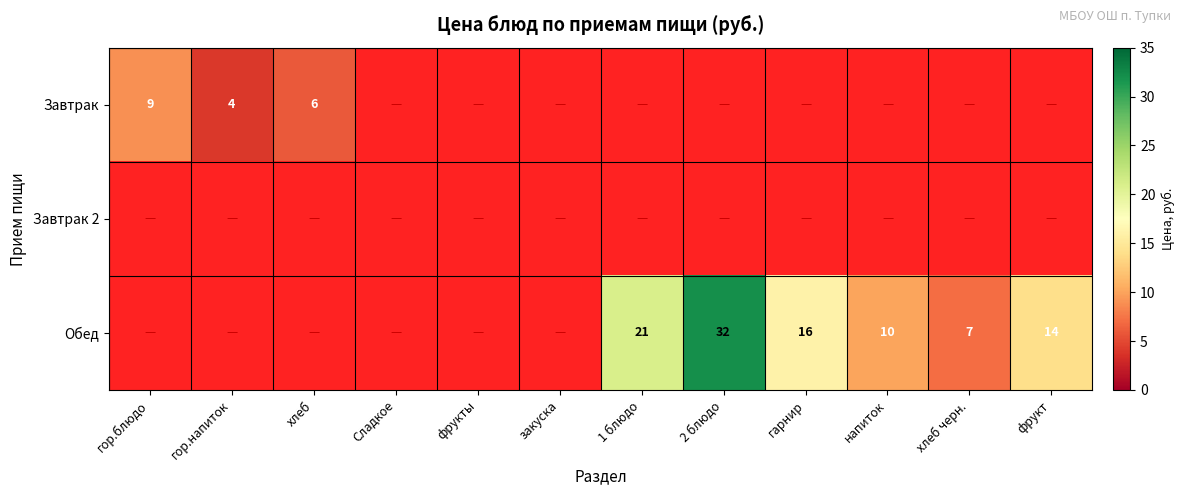

The Завтрак series shows 4 at гор.напиток. True or false?

True